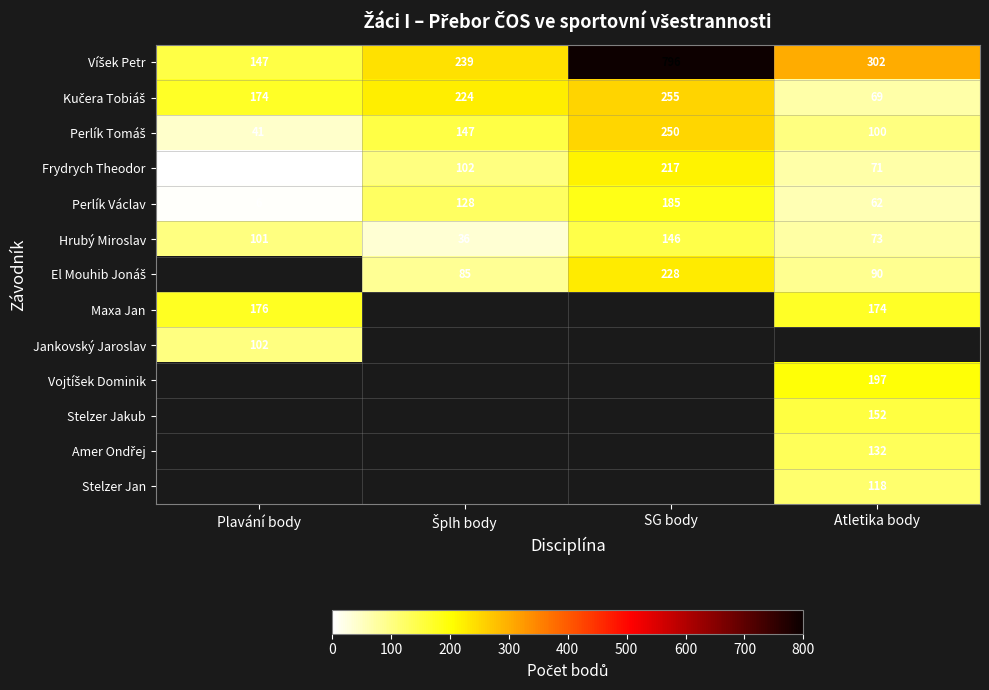

What is the approximate value of Hrubý Miroslav at Atletika body, to the nearest 50?

50